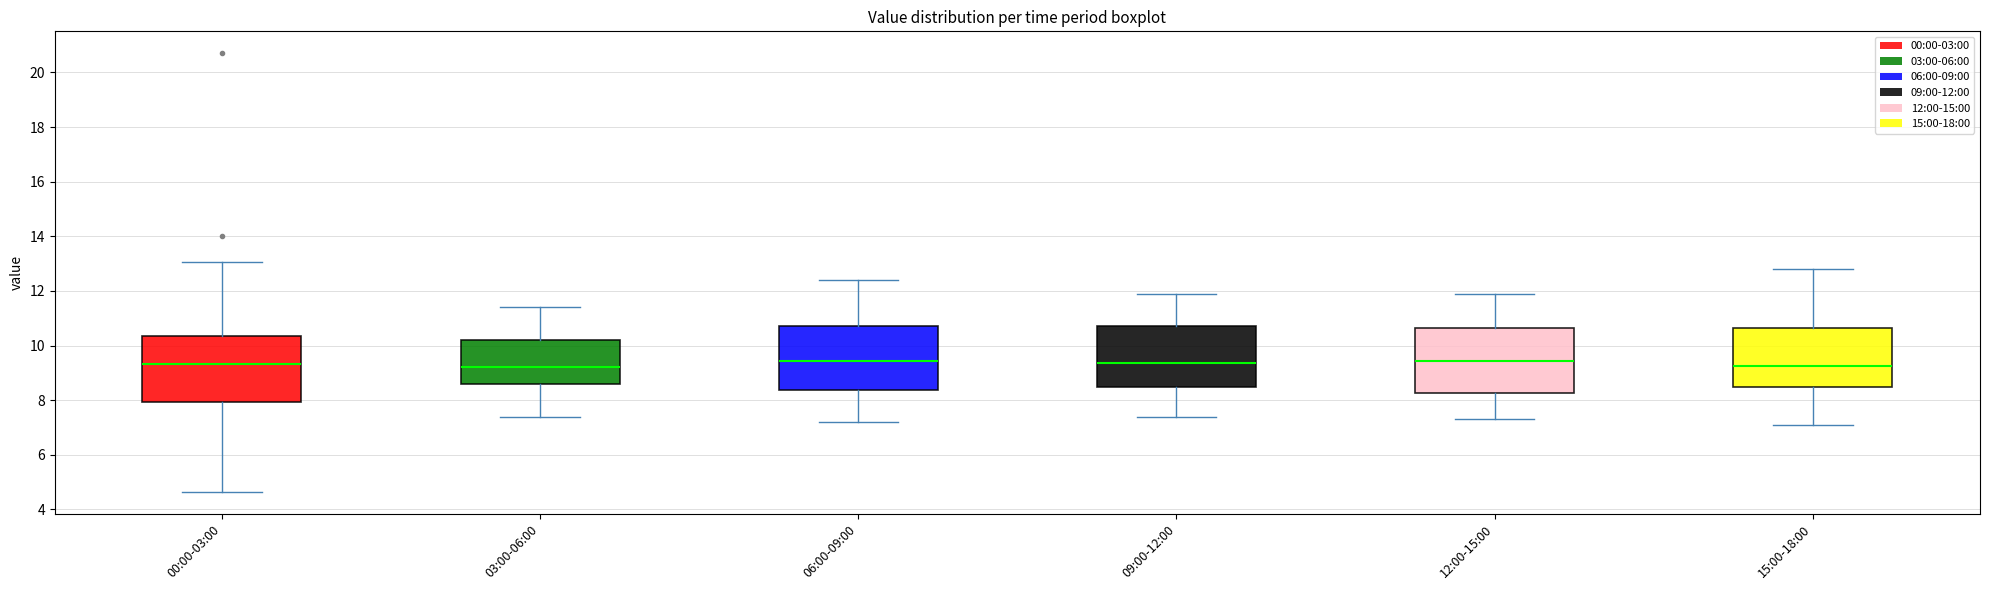

Reading left to right, transcribe this box plot: for each box, give where its median line is, the range the box spans, and where its two whiskers end, as read against the y-axis. The values are not printed on the chart, so give them approximately, as read against the axis.

00:00-03:00: median 9.4, box 8.0 to 10.4, whiskers 4.6 to 13.0
03:00-06:00: median 9.2, box 8.6 to 10.2, whiskers 7.4 to 11.4
06:00-09:00: median 9.4, box 8.4 to 10.8, whiskers 7.2 to 12.4
09:00-12:00: median 9.4, box 8.4 to 10.8, whiskers 7.4 to 12.0
12:00-15:00: median 9.4, box 8.2 to 10.6, whiskers 7.4 to 12.0
15:00-18:00: median 9.2, box 8.4 to 10.6, whiskers 7.2 to 12.8